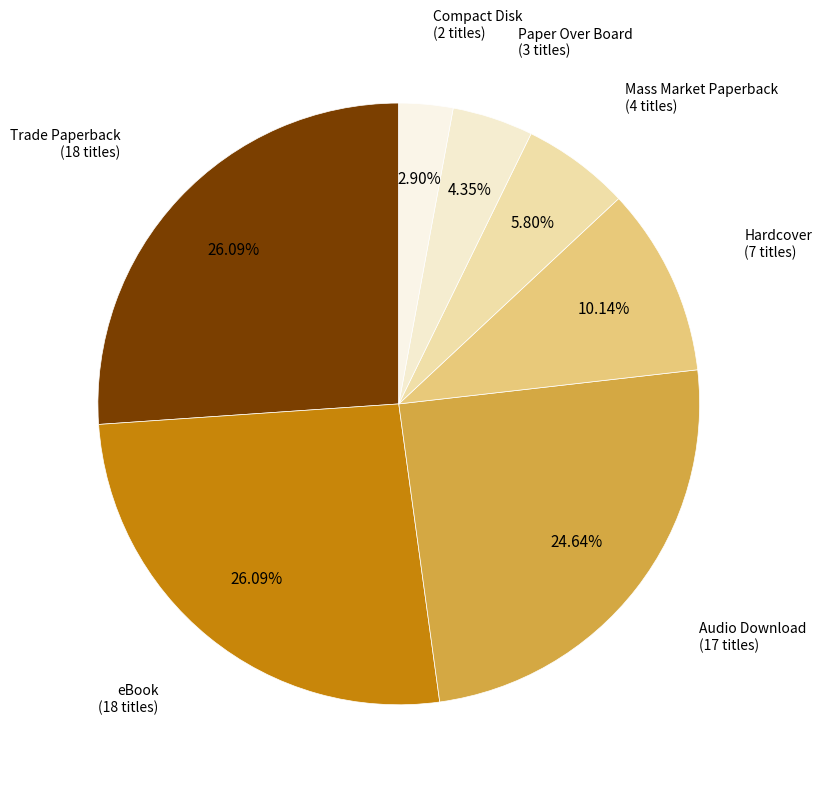

What is the smallest slice in the pie chart?

Compact Disk